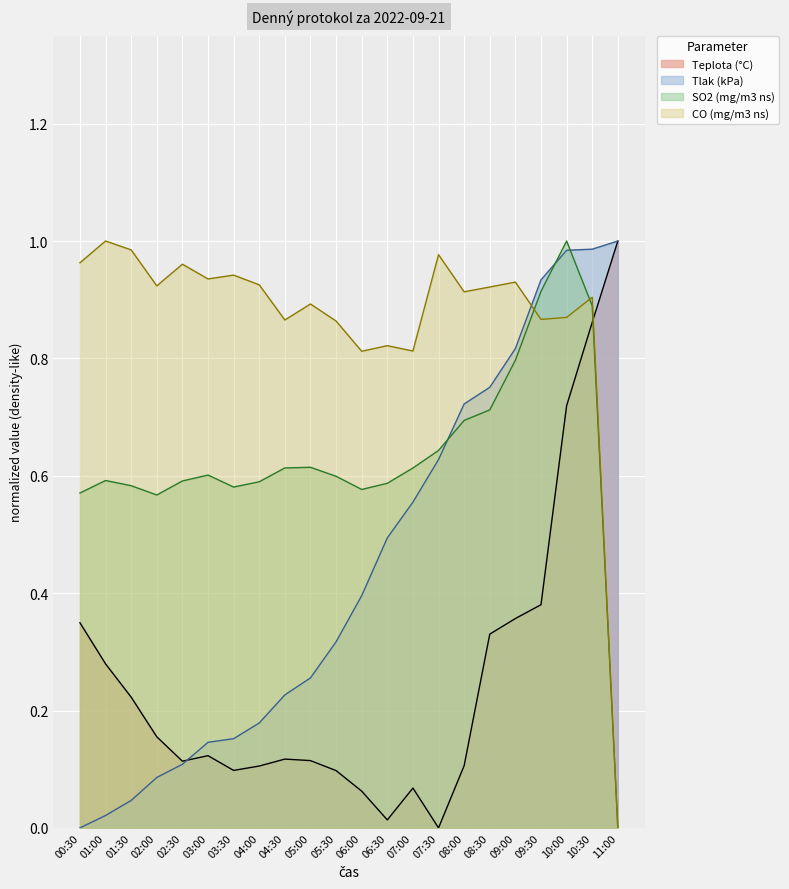

How many values in CO are above zero?

21